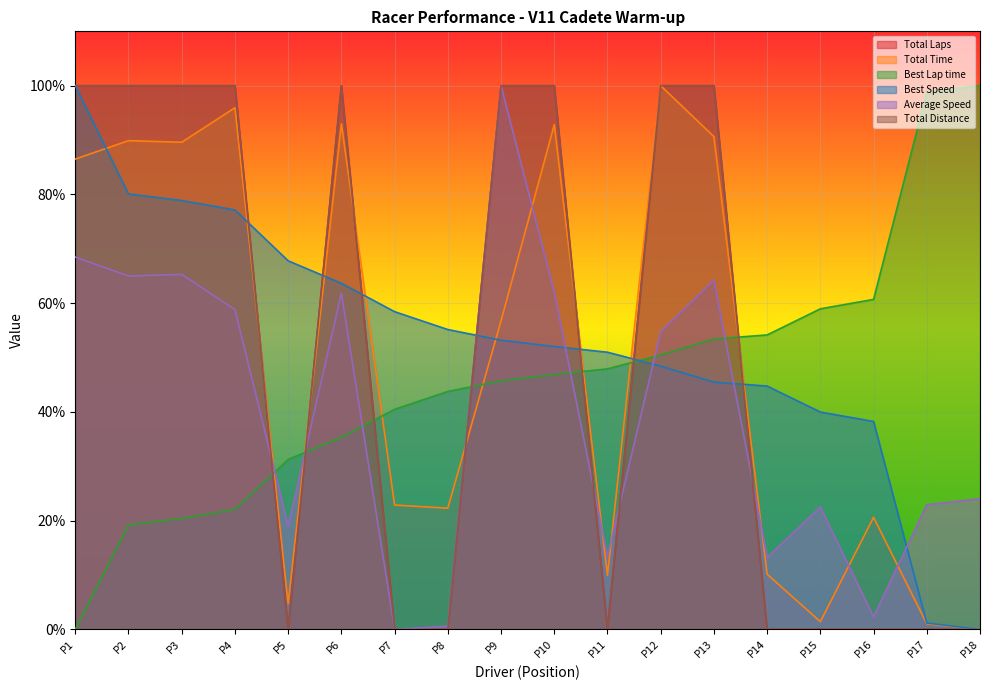

Rank the series by their maximum value, from lowest to highest.

Total Laps, Total Time, Best Lap time, Best Speed, Average Speed, Total Distance